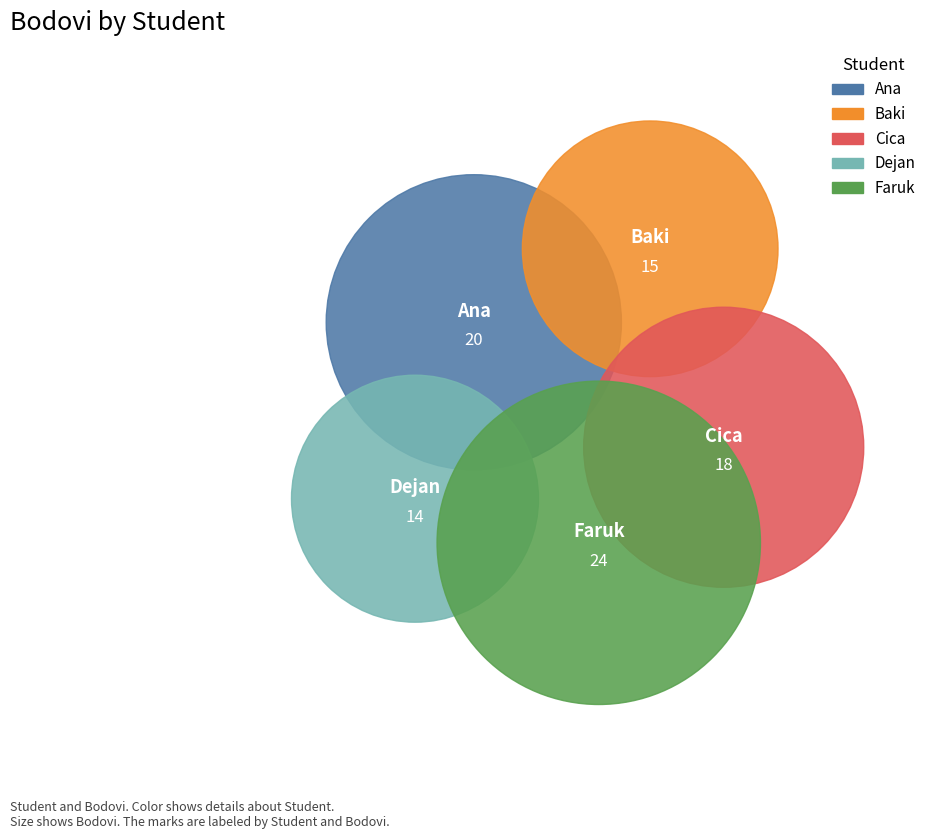

To the nearest percent, what is the combined percentage of Ana and Cica?

42%